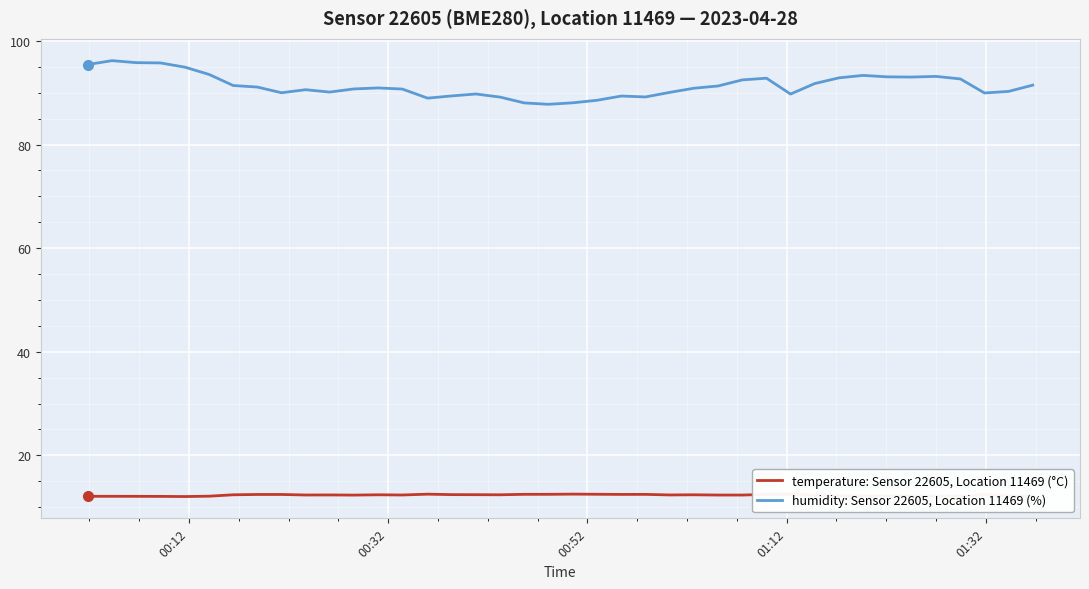

True or false: humidity: Sensor 22605, Location 11469 (%) and temperature: Sensor 22605, Location 11469 (°C) intersect in this chart.

False